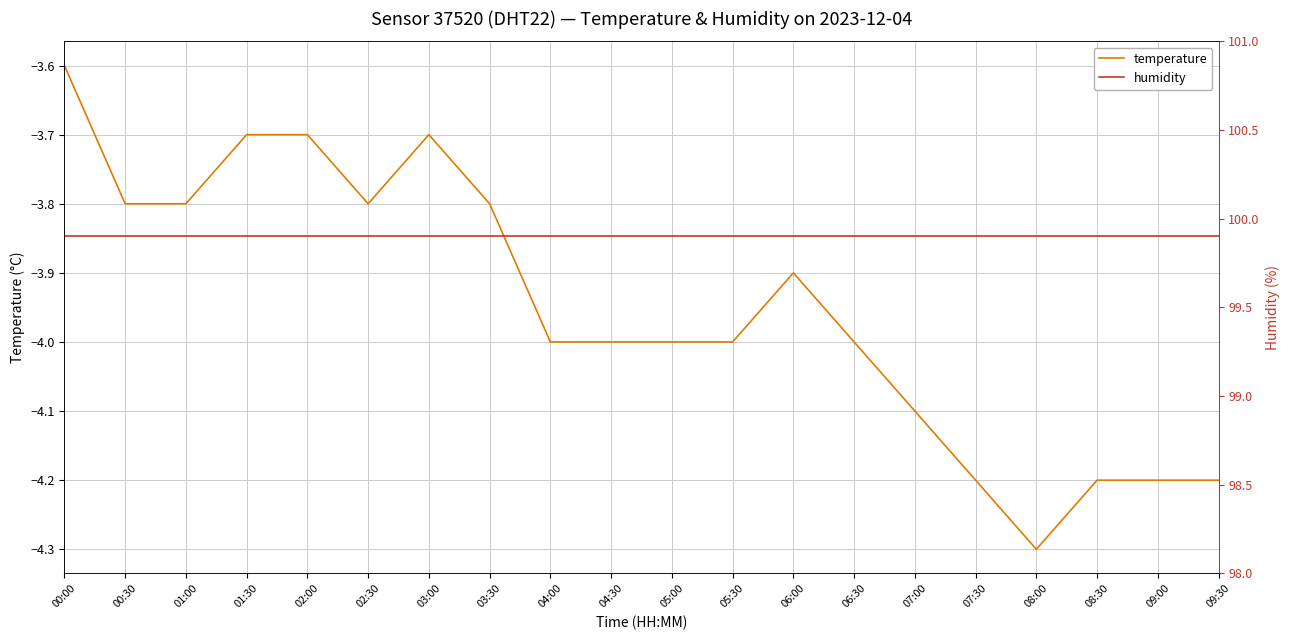

True or false: humidity and temperature intersect in this chart.

False